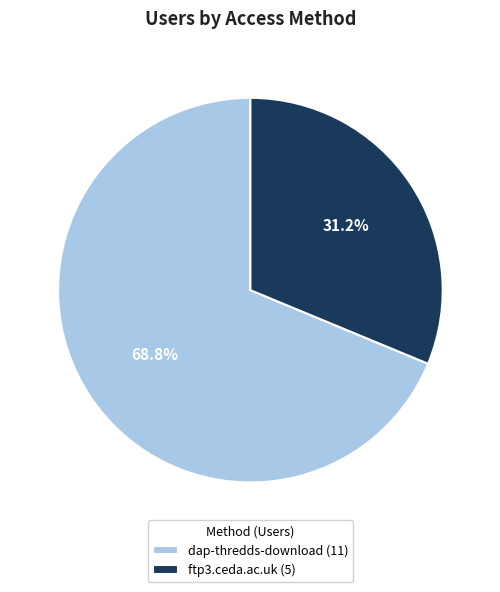

Does dap-thredds-download represent more than half of the total?

Yes